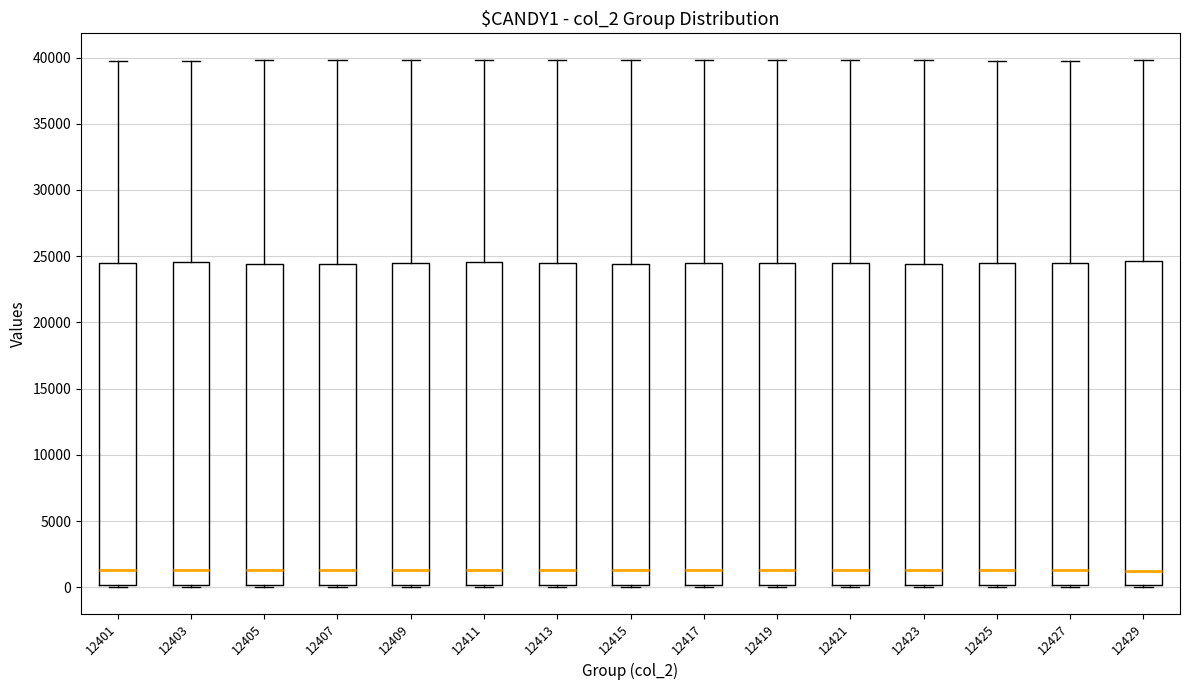

Reading left to right, read every box against the y-axis: the position of its median line, the range the box covers, and the ends of its whiskers. The values are not printed on the chart, so give them approximately, as read against the axis.

12401: median 1500, box 0 to 24500, whiskers 0 to 40000
12403: median 1500, box 0 to 24500, whiskers 0 to 40000
12405: median 1500, box 0 to 24500, whiskers 0 to 40000
12407: median 1500, box 0 to 24500, whiskers 0 to 40000
12409: median 1500, box 0 to 24500, whiskers 0 to 40000
12411: median 1500, box 0 to 24500, whiskers 0 to 40000
12413: median 1500, box 0 to 24500, whiskers 0 to 40000
12415: median 1500, box 0 to 24500, whiskers 0 to 40000
12417: median 1500, box 0 to 24500, whiskers 0 to 40000
12419: median 1500, box 0 to 24500, whiskers 0 to 40000
12421: median 1500, box 0 to 24500, whiskers 0 to 40000
12423: median 1500, box 0 to 24500, whiskers 0 to 40000
12425: median 1500, box 0 to 24500, whiskers 0 to 40000
12427: median 1500, box 0 to 24500, whiskers 0 to 40000
12429: median 1000, box 0 to 24500, whiskers 0 to 40000